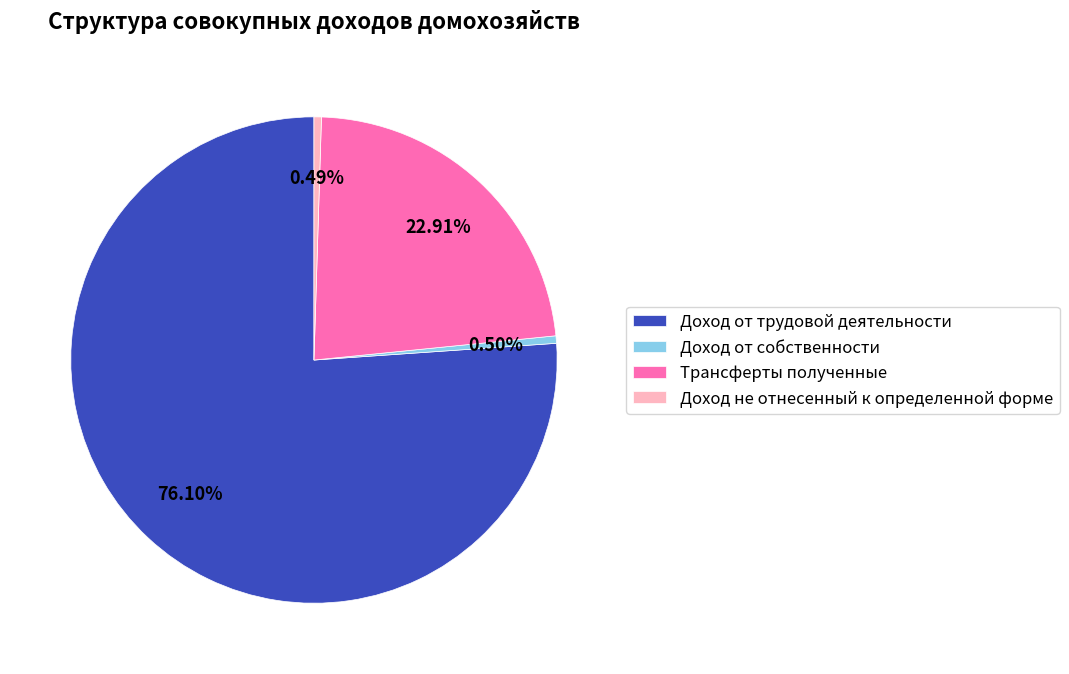

How many slices are in this pie chart?

4